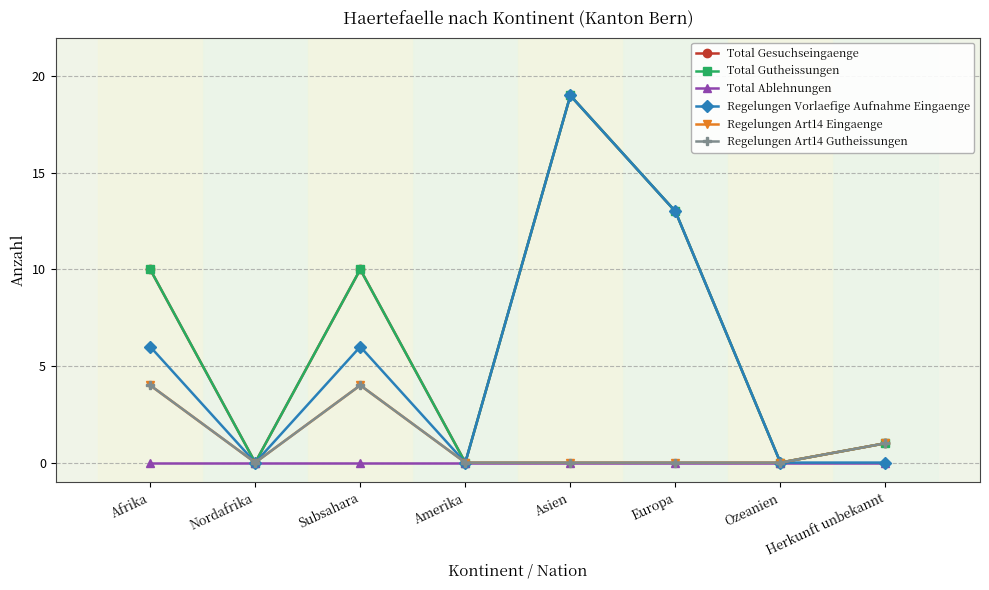

Reading left to right, extract all data points from this chart.

Total Gesuchseingaenge: 10	0	10	0	19	13	0	1
Total Gutheissungen: 10	0	10	0	19	13	0	1
Total Ablehnungen: 0	0	0	0	0	0	0	0
Regelungen Vorlaefige Aufnahme Eingaenge: 6	0	6	0	19	13	0	0
Regelungen Art14 Eingaenge: 4	0	4	0	0	0	0	1
Regelungen Art14 Gutheissungen: 4	0	4	0	0	0	0	1